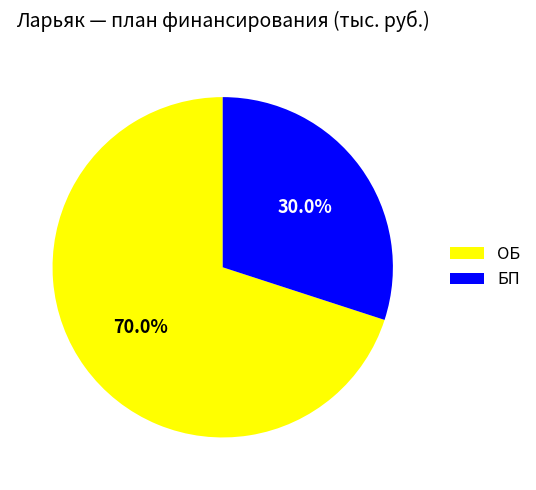

Which slice is the largest?

ОБ